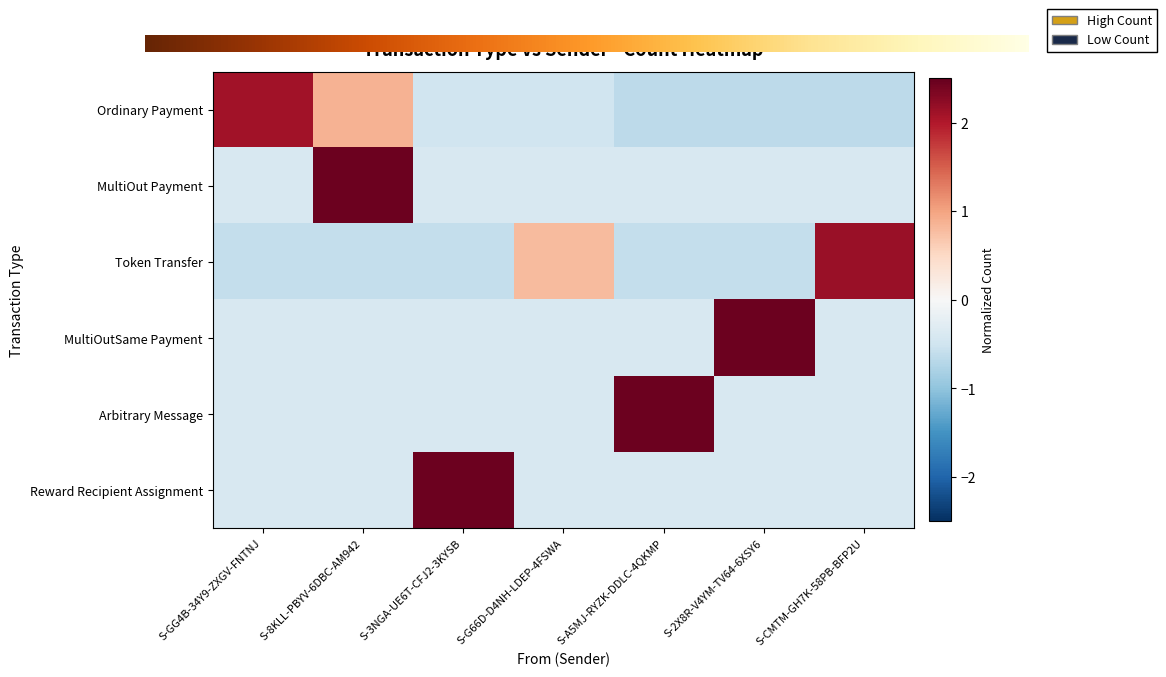

What is the total value across all series at S-3NGA-UE6T-CFJ2-3KYSB?

0.1